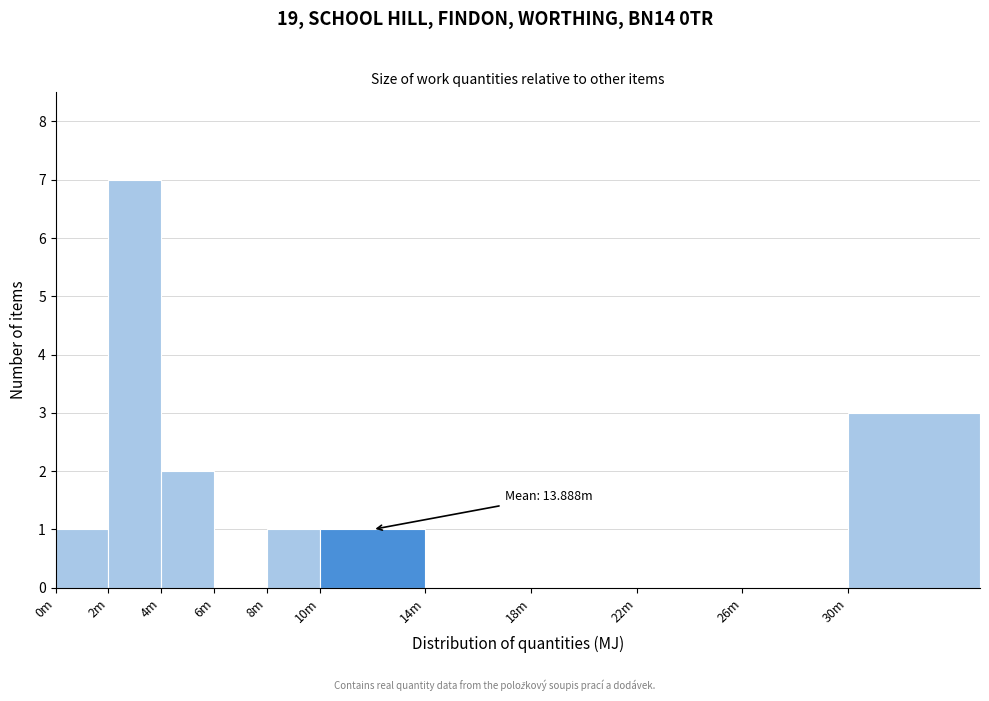

Reading left to right, what are all the values shown in this chart?

0m=1	2m=7	4m=2	6m=0	8m=1	10m=1	14m=0	18m=0	22m=0	26m=0	30m=3